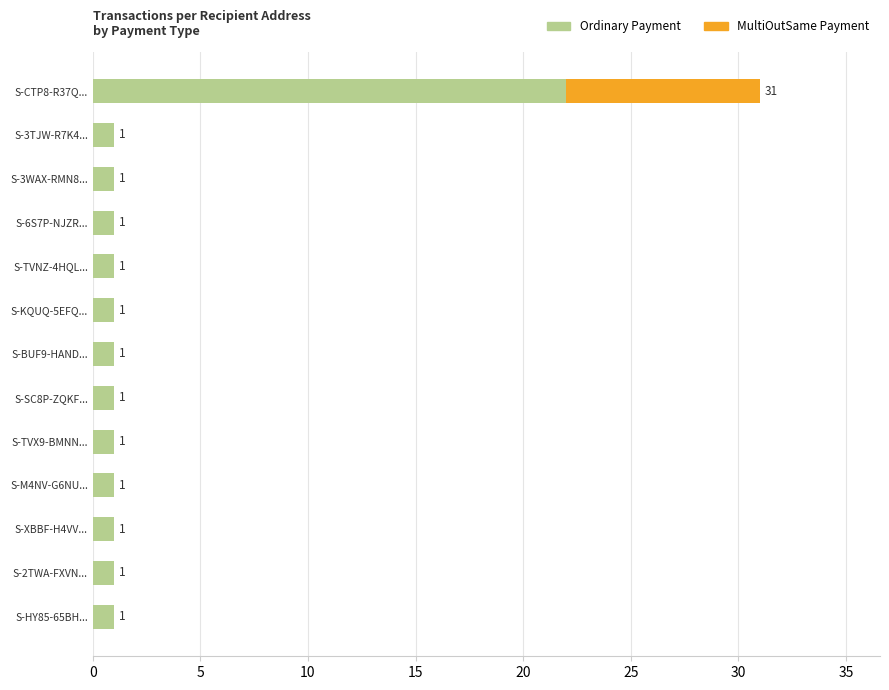

What are all the series names shown in the legend?

Ordinary Payment, MultiOutSame Payment